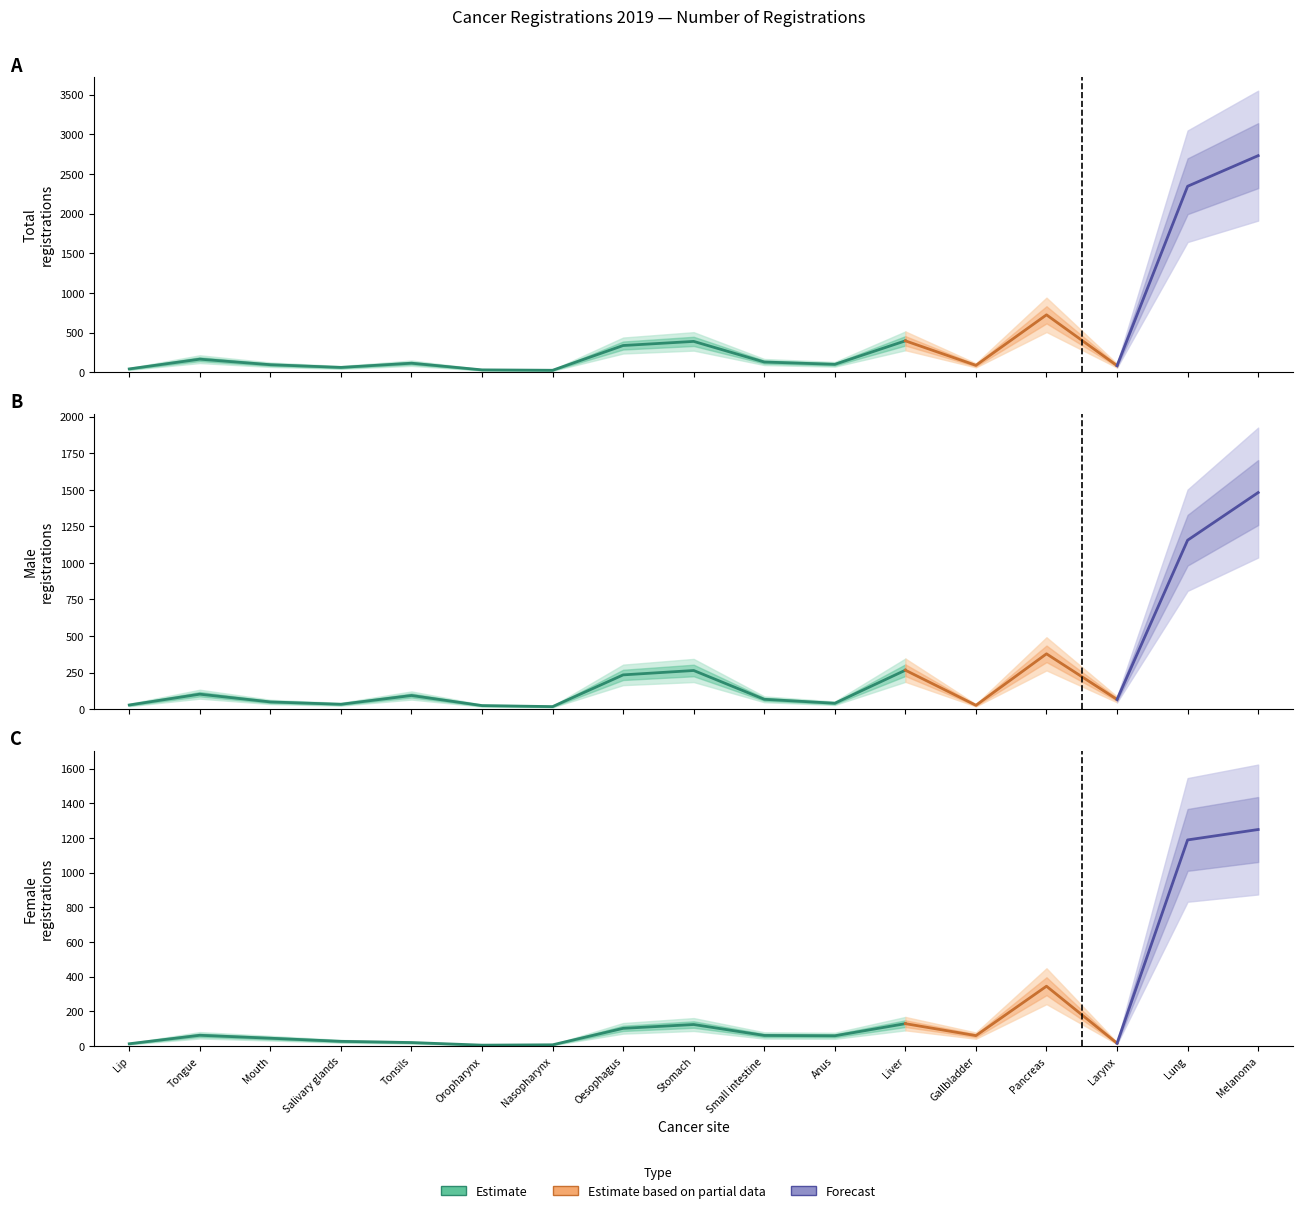

True or false: Male has a value of 44 at Lip - C00.

False